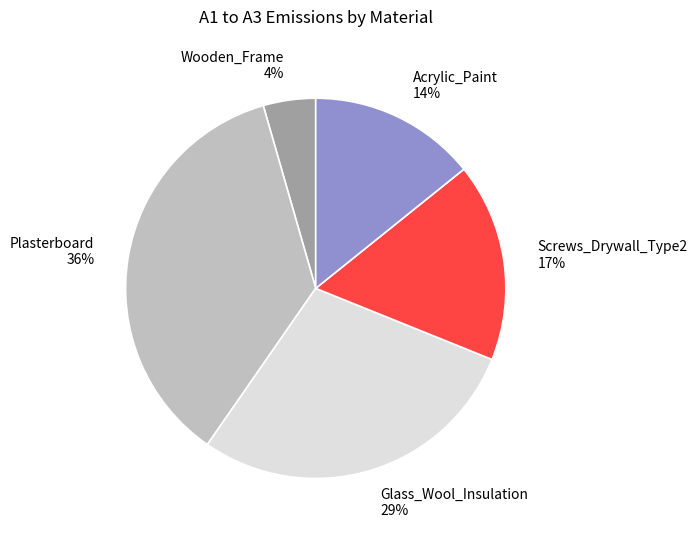

Does any single category account for the majority?

No